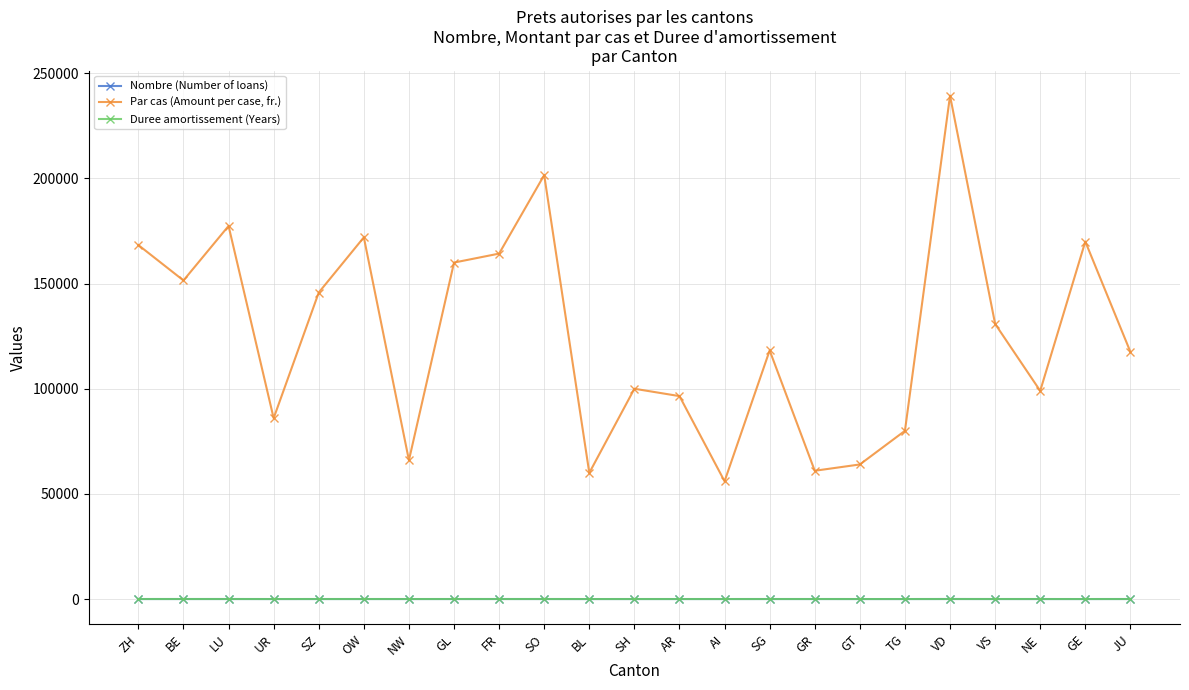

The Par cas (Amount per case, fr.) series shows 168333.0 at ZH. True or false?

True